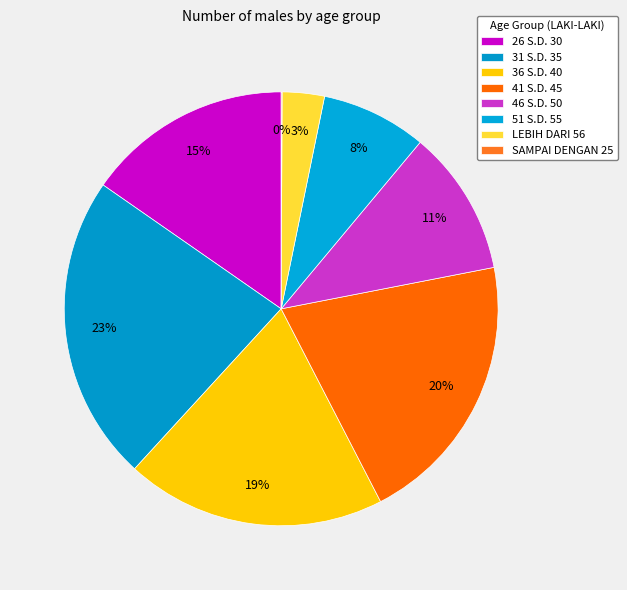

Is it true that 46 S.D. 50 is 16% of the pie?

False